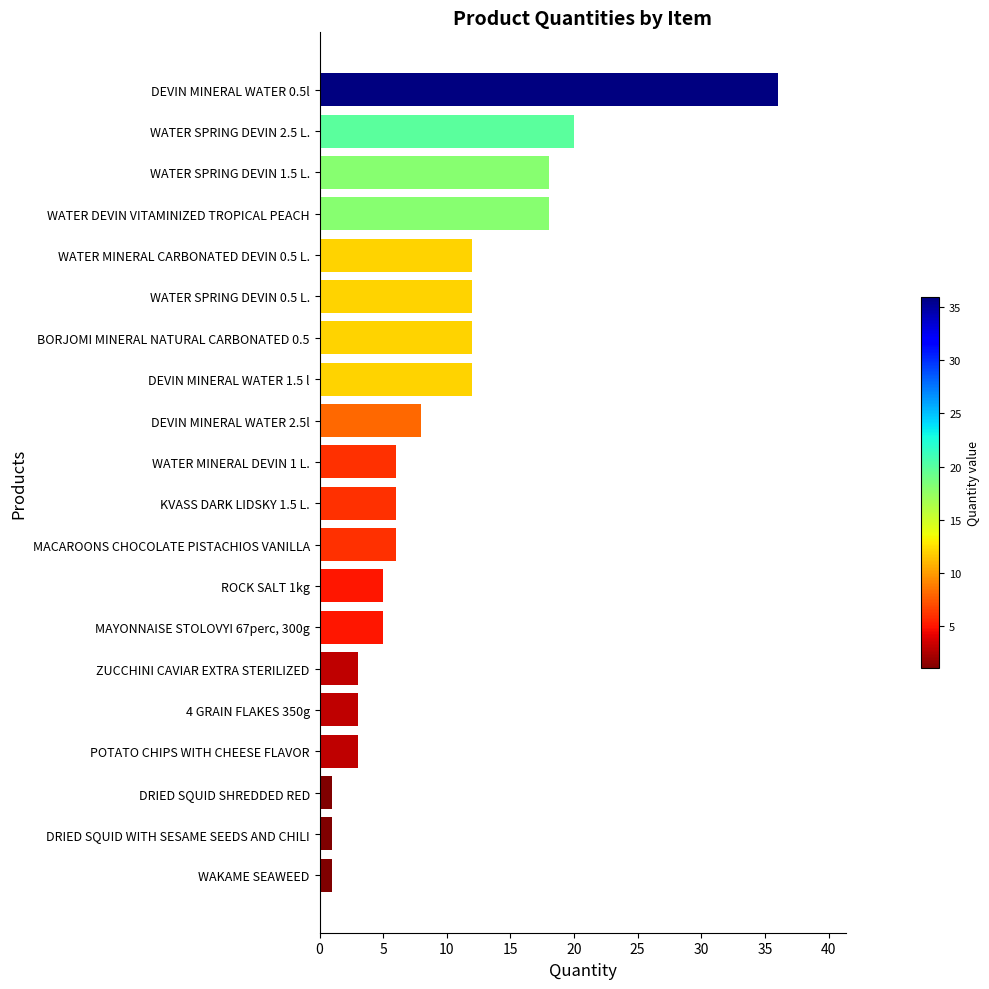

How many series are shown in this chart?

1